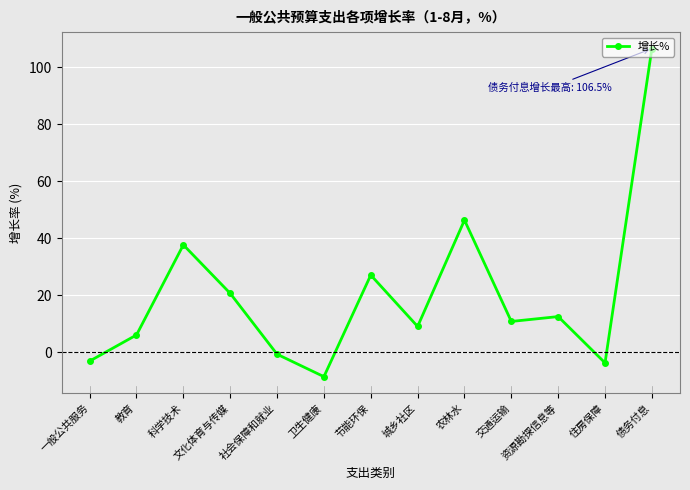

Which label corresponds to the smallest value in the chart?

卫生健康